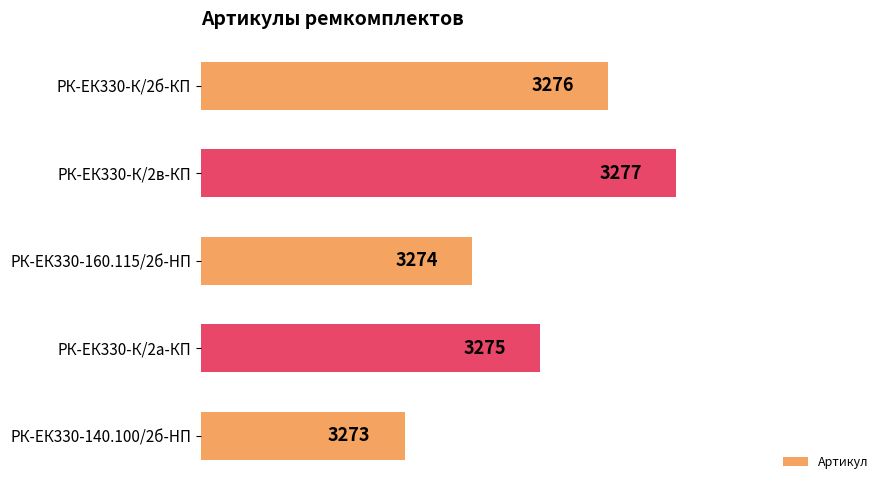

What is the difference between the maximum and second lowest values?

3